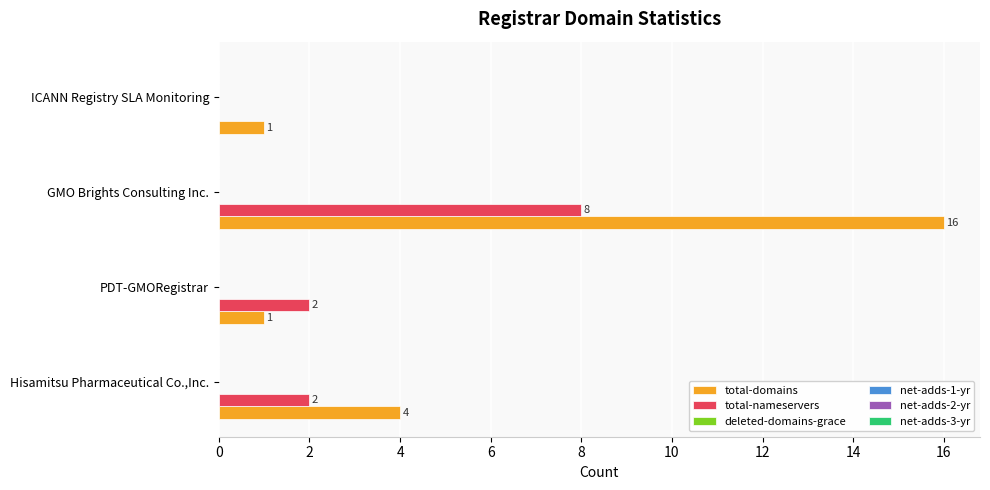

How many total-domains values are between 1 and 16?

4